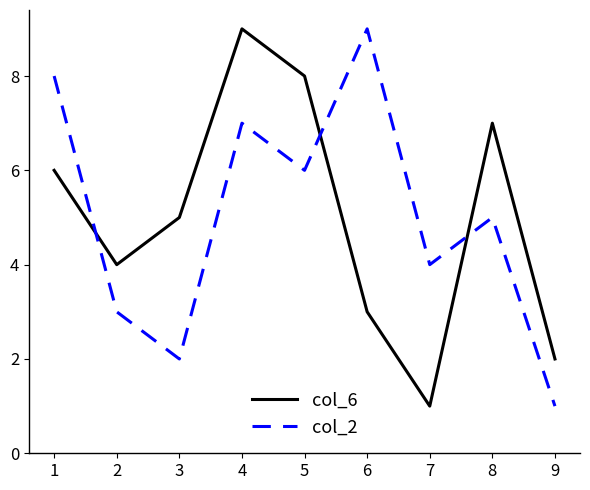

What is the approximate value of col_6 at 1?

6